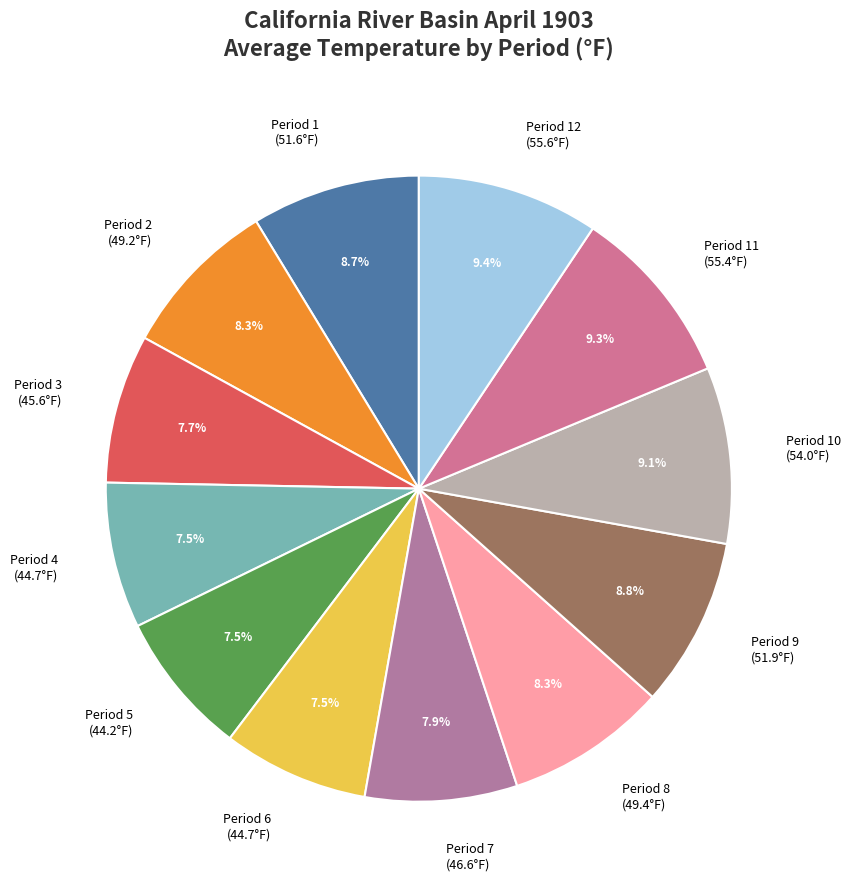

To the nearest percent, what percentage of the pie is Period 11?

9%